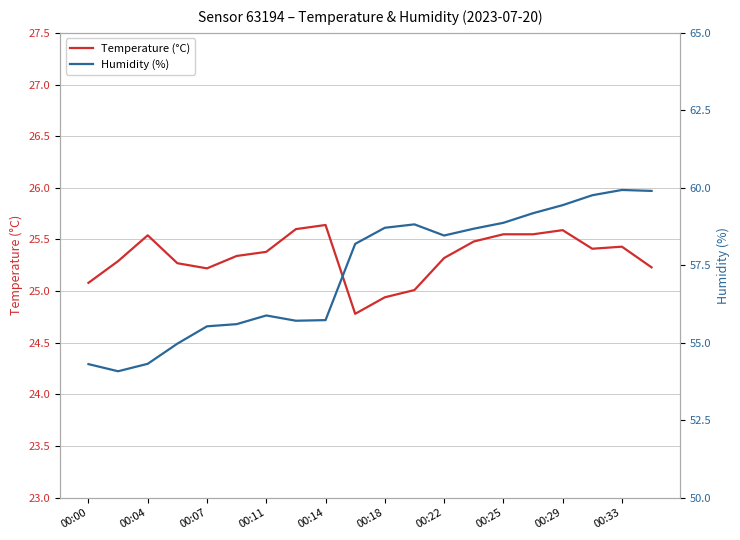

The value of Temperature (°C) at 00:18 is 24.9. True or false?

True